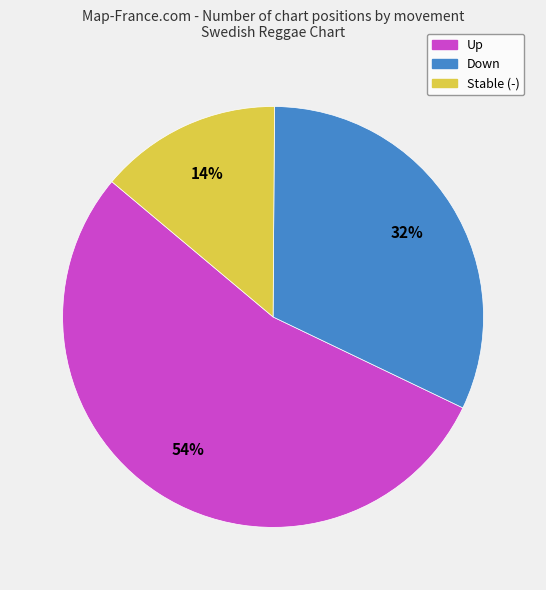

Is there a majority slice in this chart?

Yes